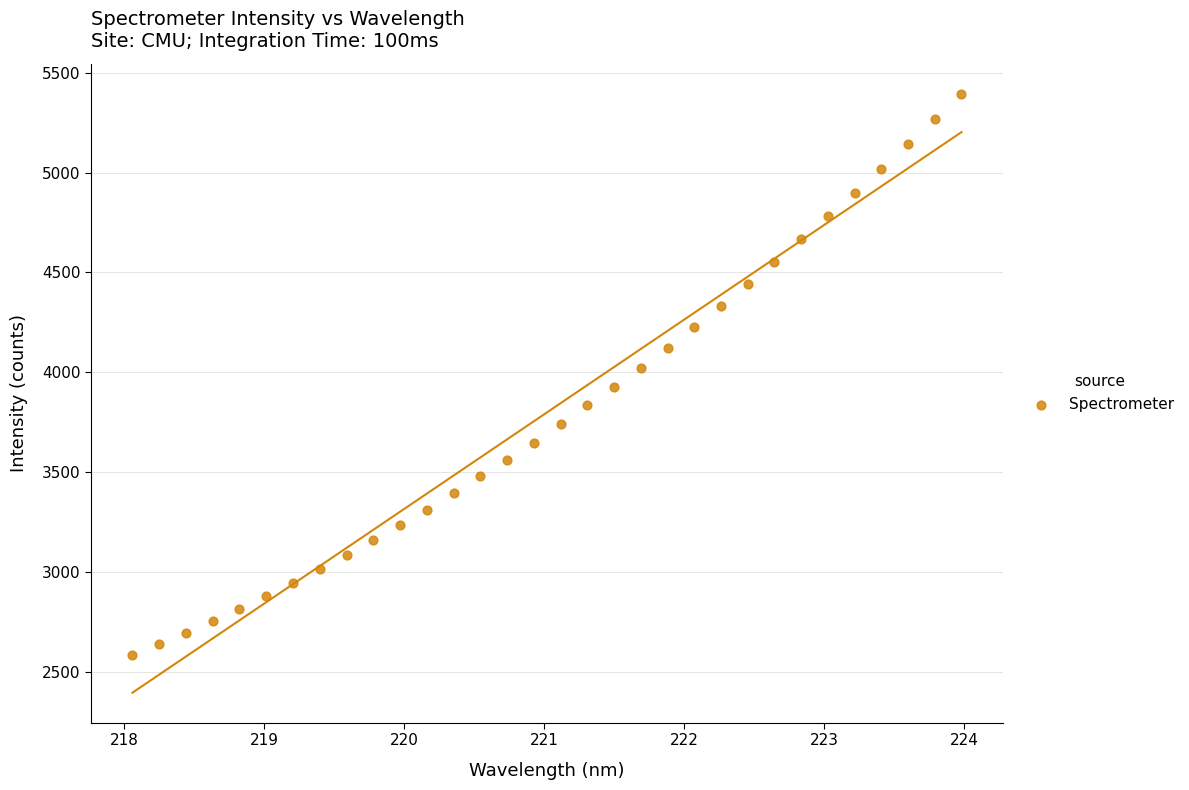

What is the range of Y values (max minus min)?

2811.7